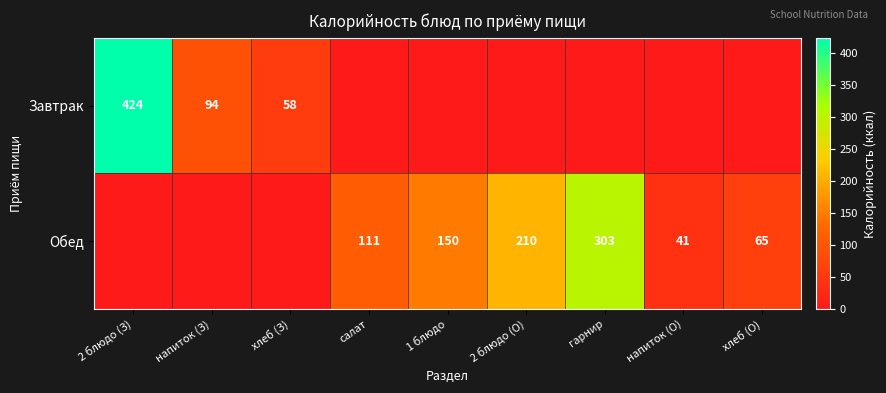

True or false: Обед has a value of 34 at хлеб (О).

False